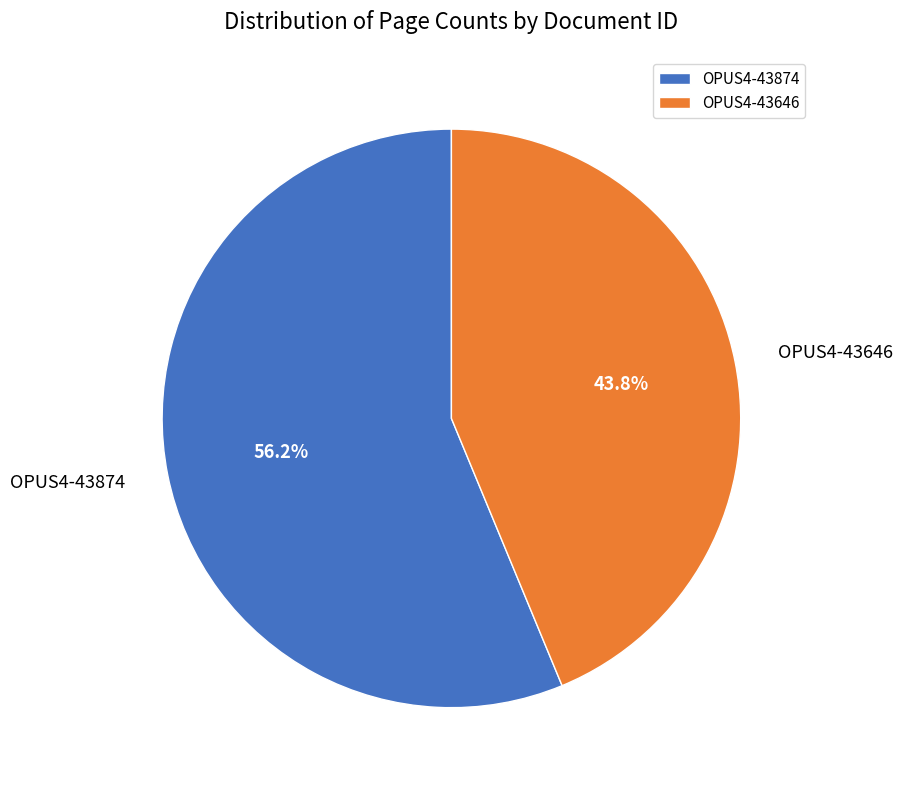

To the nearest percent, what is the average slice percentage?

50%